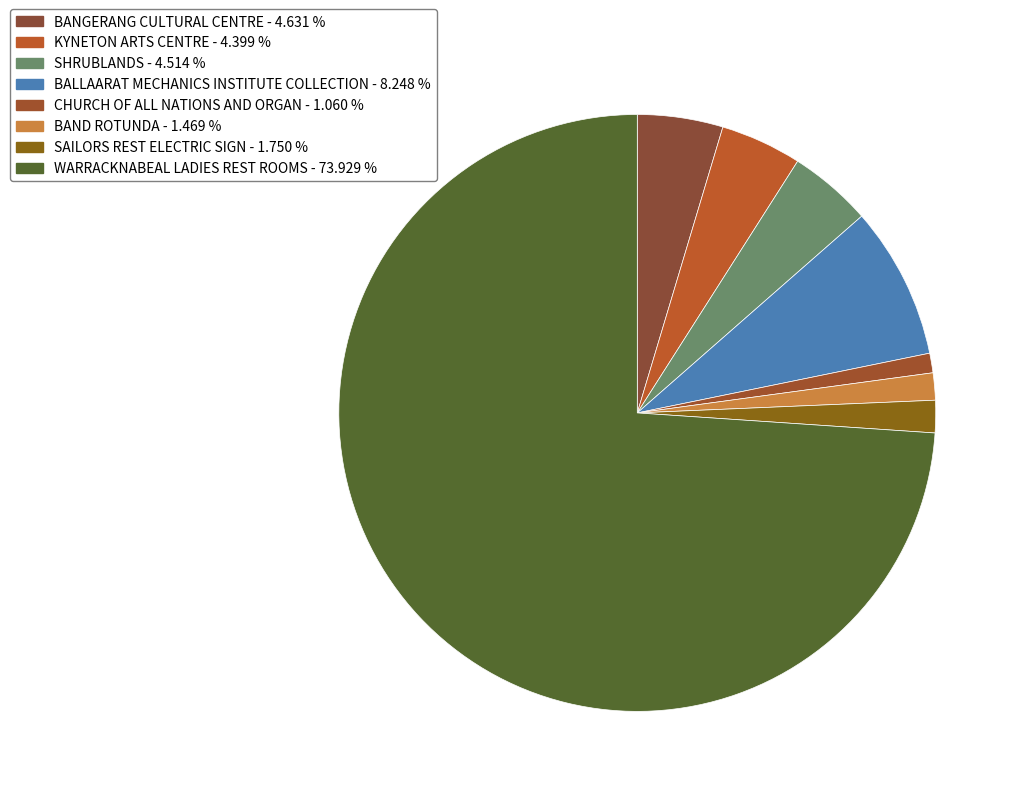

How many segments does this pie chart have?

8